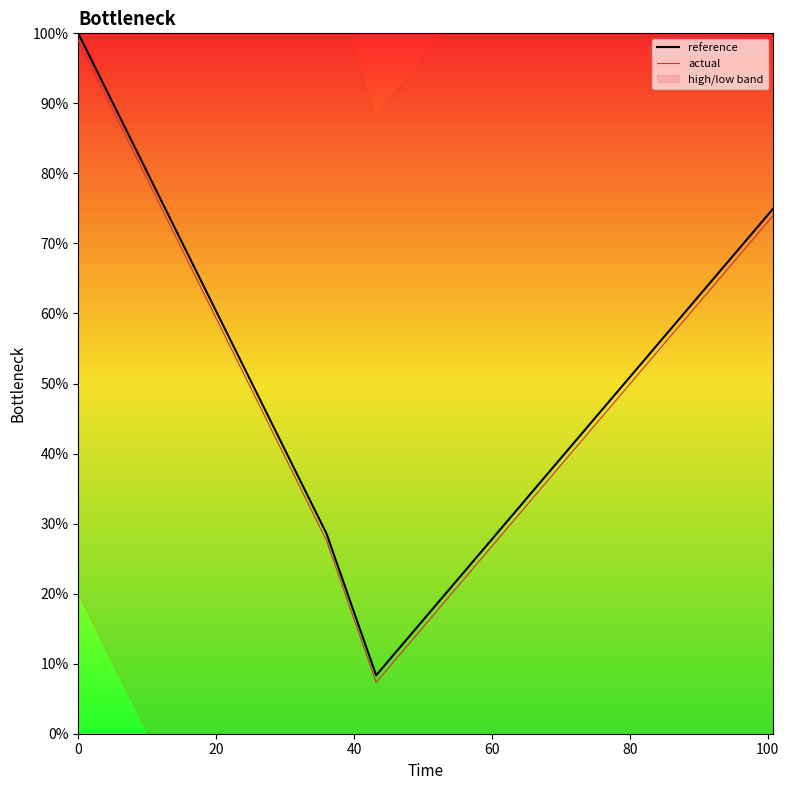

Is the value of reference at 100 greater than the value of actual at 12?

No